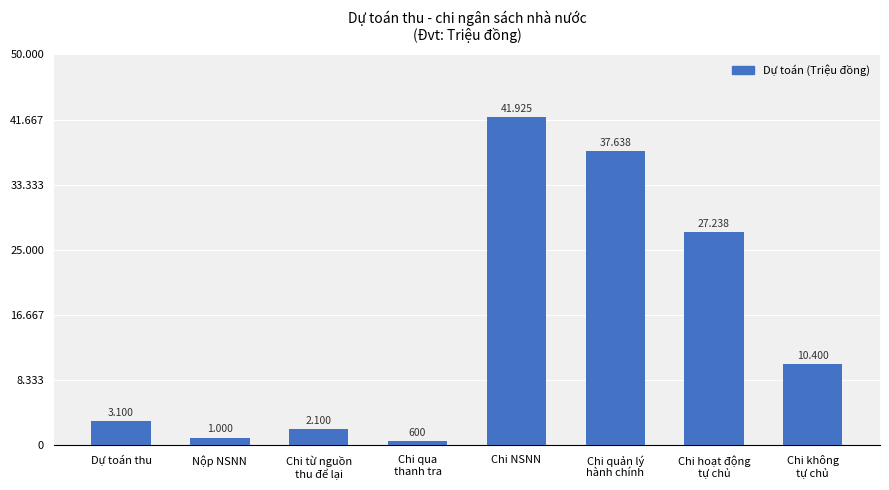

List the labels in order of value, smallest first.

Chi qua
thanh tra, Nộp NSNN, Chi từ nguồn
thu để lại, Dự toán thu, Chi không
tự chủ, Chi hoạt động
tự chủ, Chi quản lý
hành chính, Chi NSNN